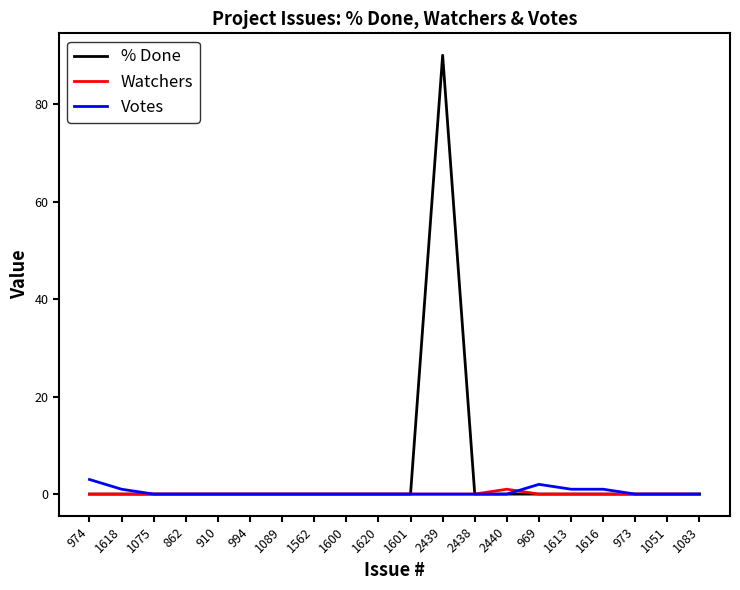

How many lines are shown in the chart?

3